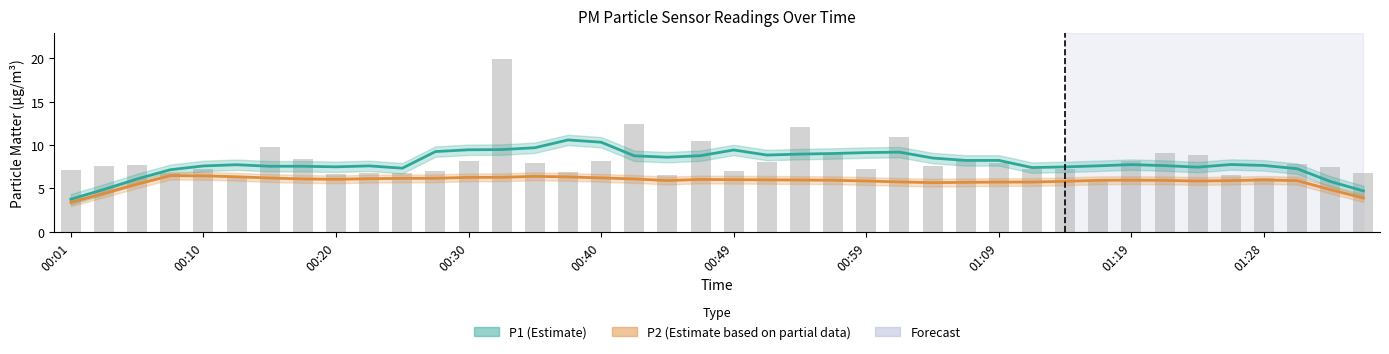

What is the value of the P2 (Estimate based on partial data) bar at the 22nd from the left?

6.0